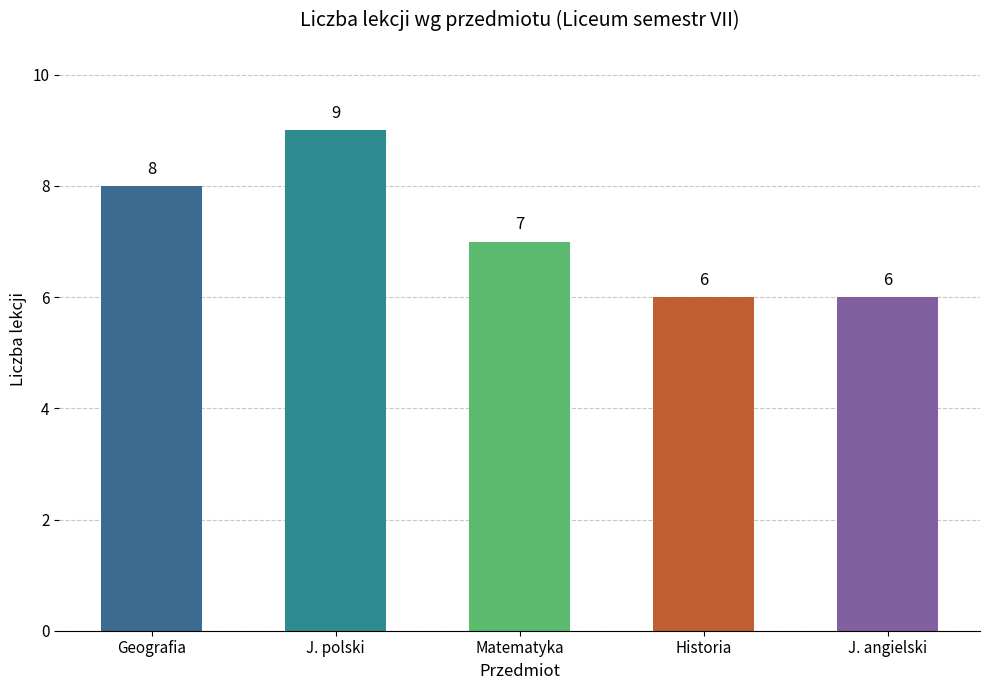

How many values are between 6 and 8?

4